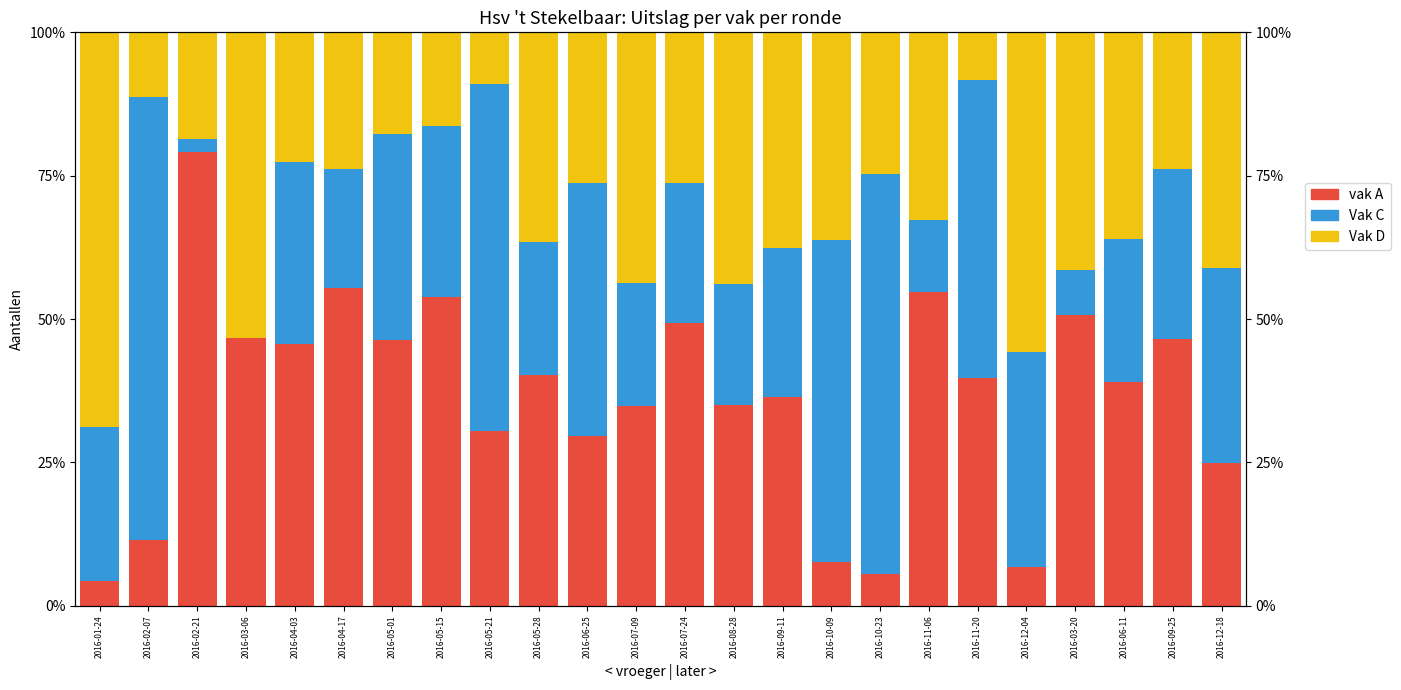

Where does the vak A series first go above 39?

2016-02-21